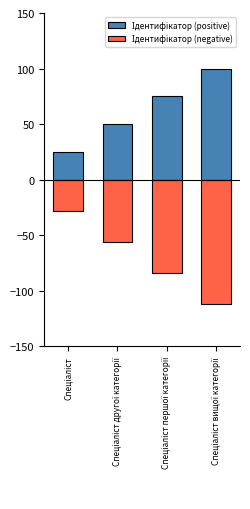

Reading left to right, transcribe all the data shown in this chart.

Ідентифікатор (positive): 25	50	75	100
Ідентифікатор (negative): -28	-56	-84	-112